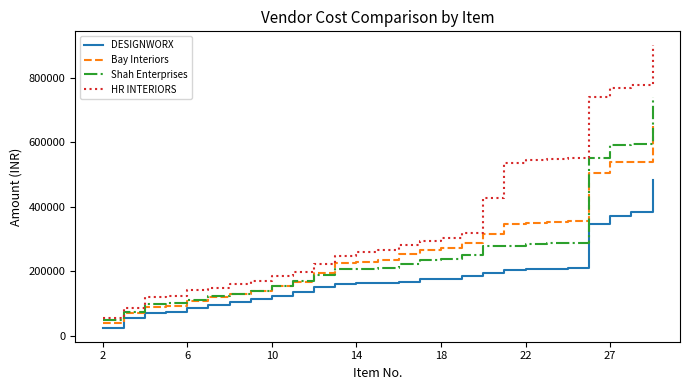

What is the maximum value shown in the chart?

900075